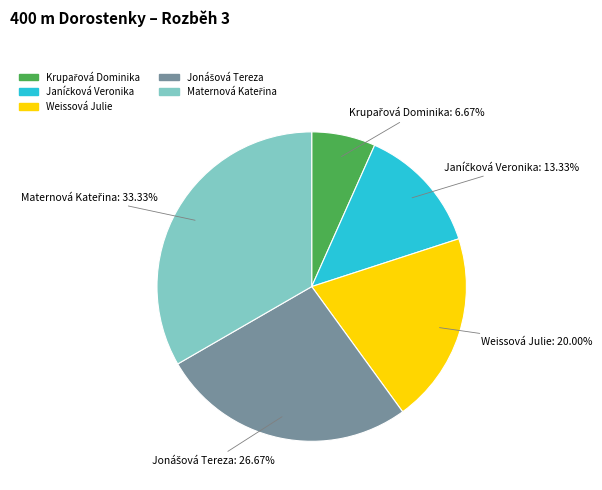

Does Weissová Julie account for over 50% of the chart?

No